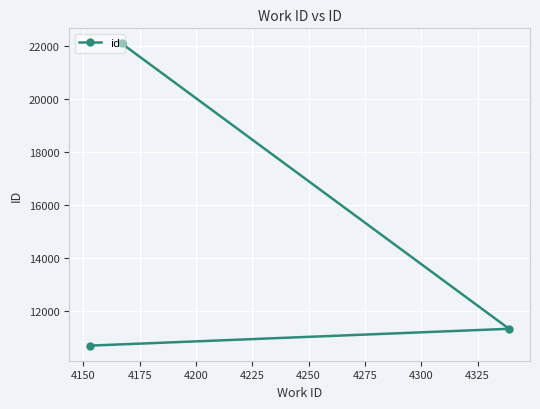

Count the number of values greater than 11346.

1